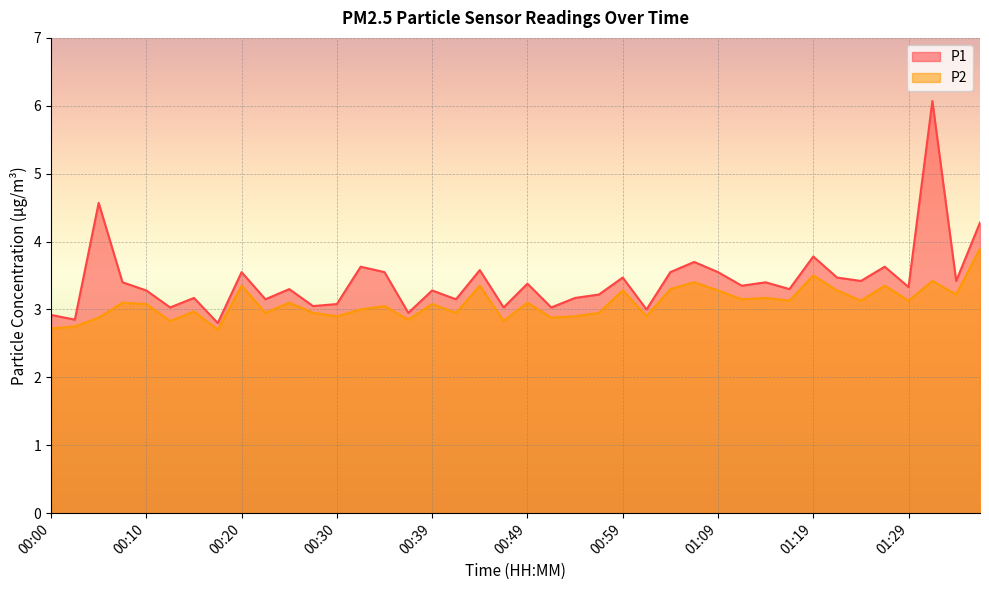

What value does the P1 series have at 01:37?

4.3